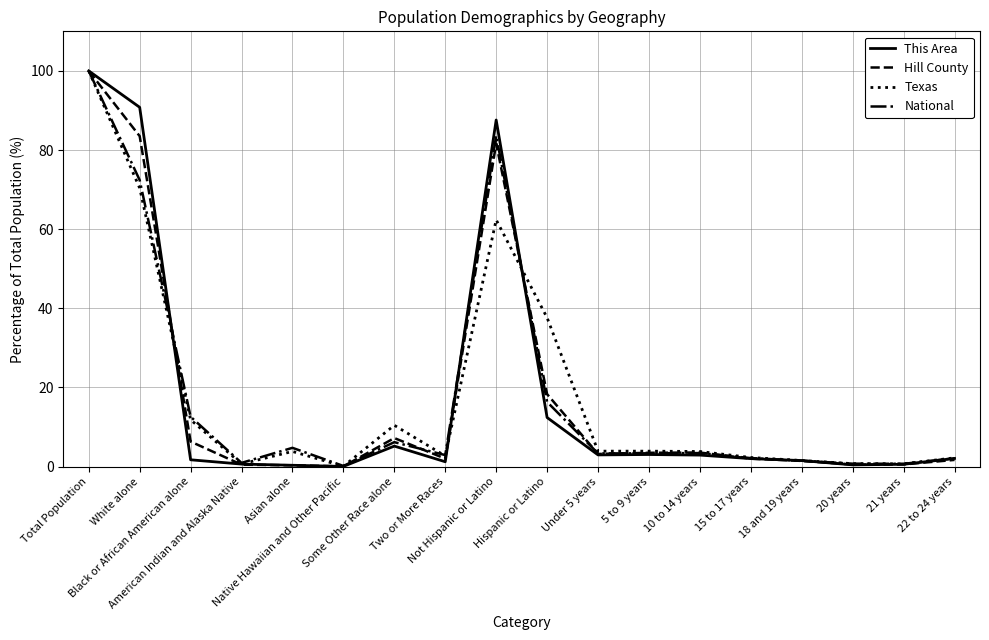

List the series in order of their overall mean, lowest first.

This Area, Hill County, National, Texas